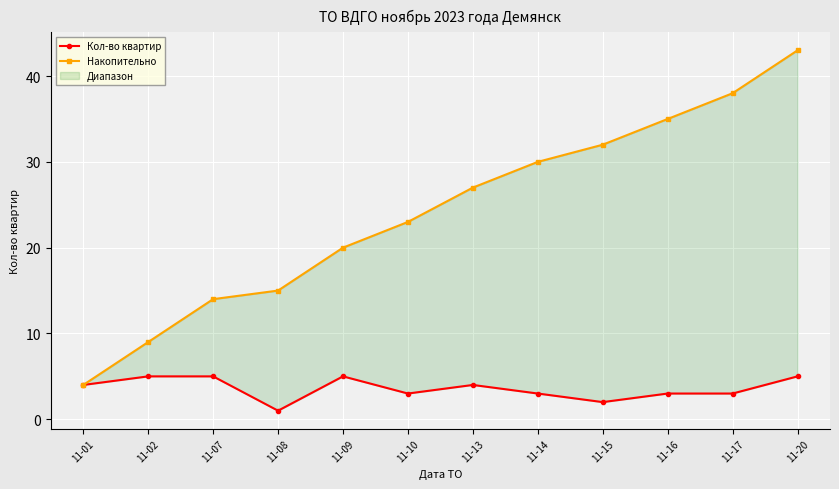

True or false: Кол-во квартир has more than 0 points higher than both neighbors.

True